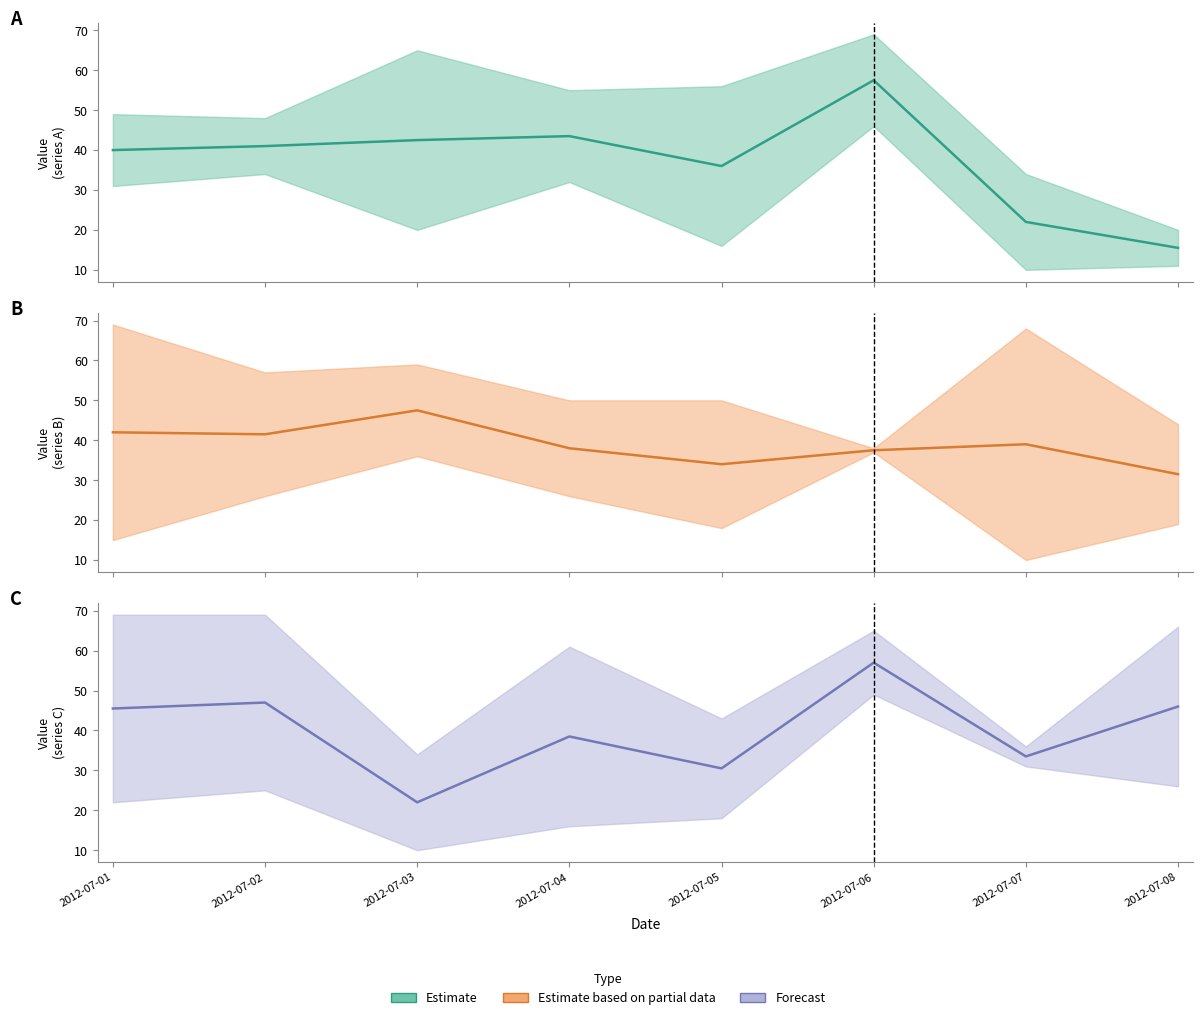

What is the value of the Name 2 point at the 1st from the left?

40.0